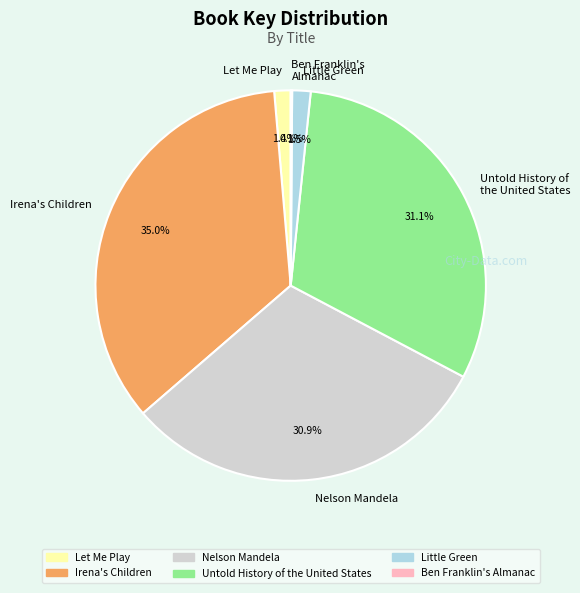

True or false: Let Me Play accounts for 11% of the total.

False